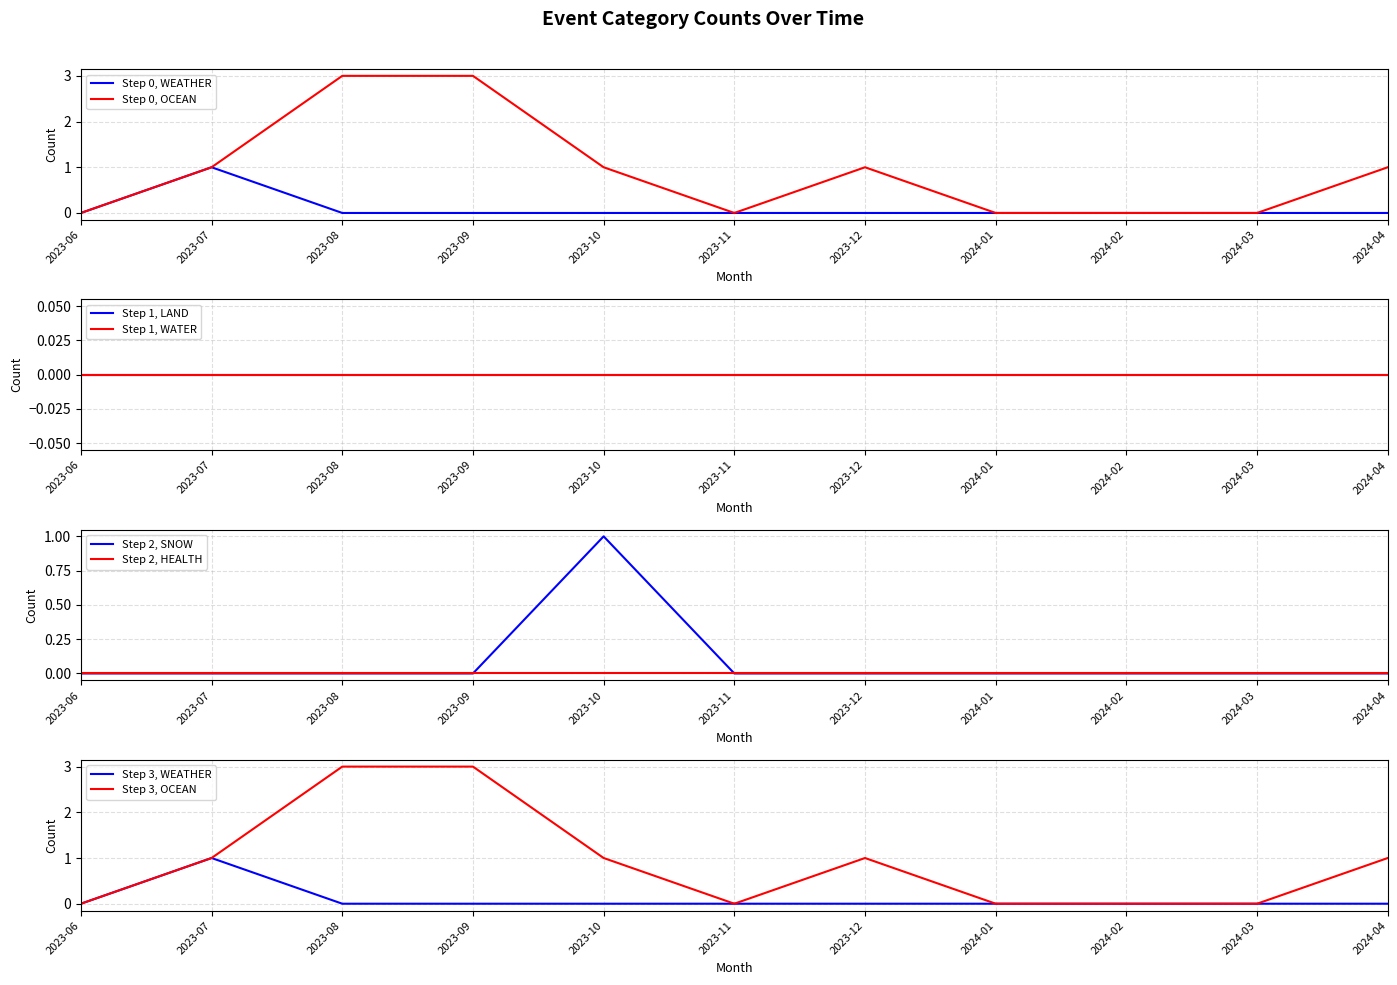

What is the sum of all WEATHER values?

1